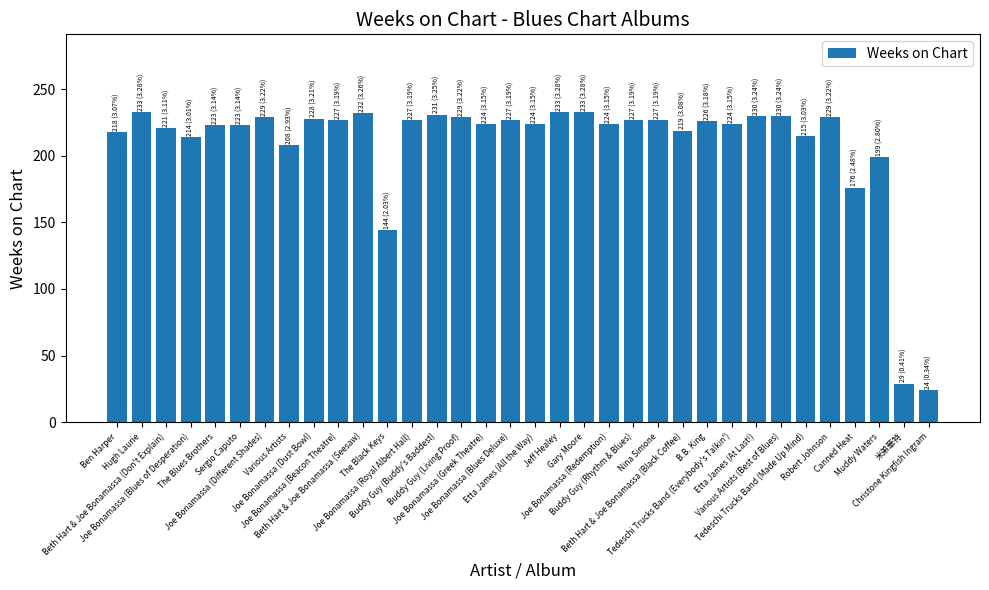

Where does the data first go above 226?

Hugh Laurie